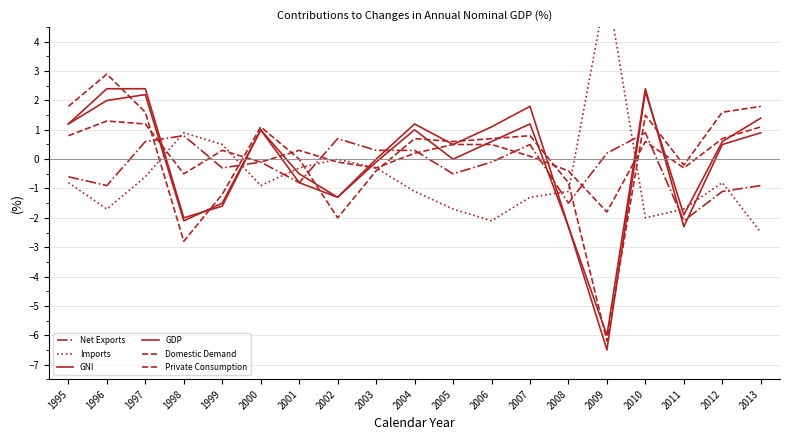

What is the difference between the highest and lowest values at 1996?

4.6